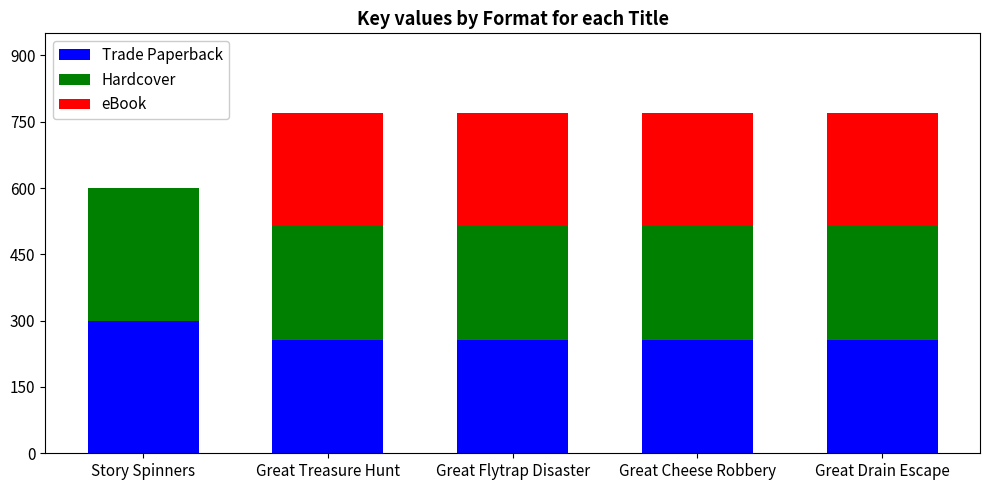

At which label does Trade Paperback reach its peak?

Story Spinners